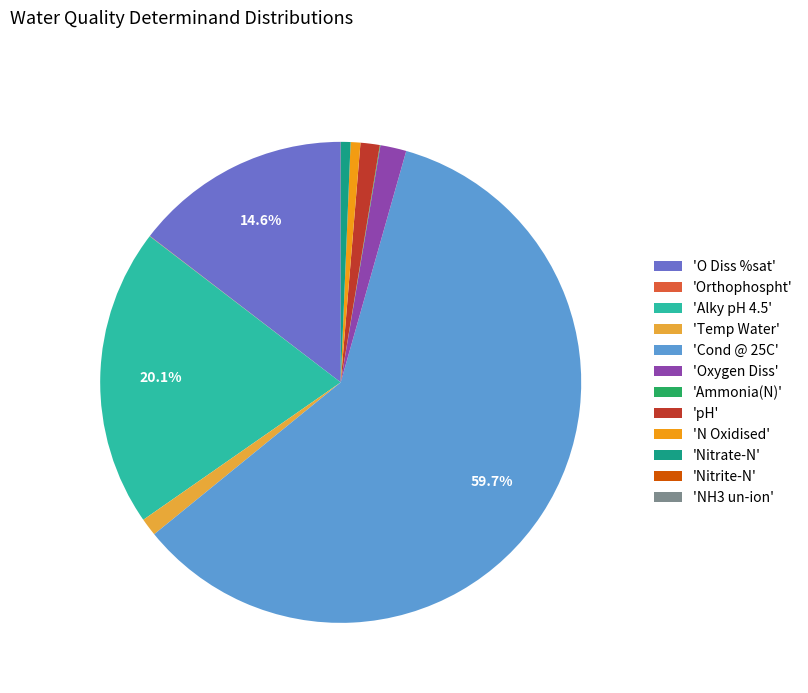

Do 'Nitrate-N' and 'Cond @ 25C' together represent more than half of the pie?

Yes